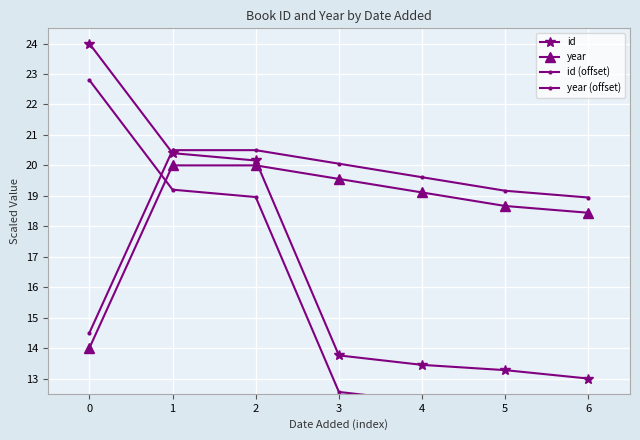

What is the difference between the second highest and minimum values in the year series?

6.0